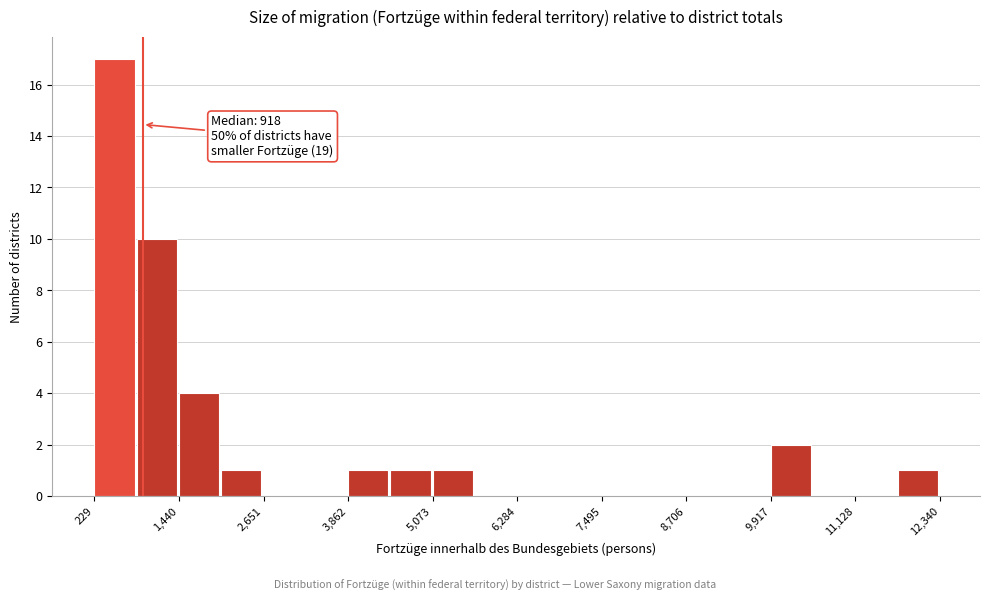

Around what value on the x-axis is the tallest bar? Give the approximate position of its centre, as read against the axis.

600